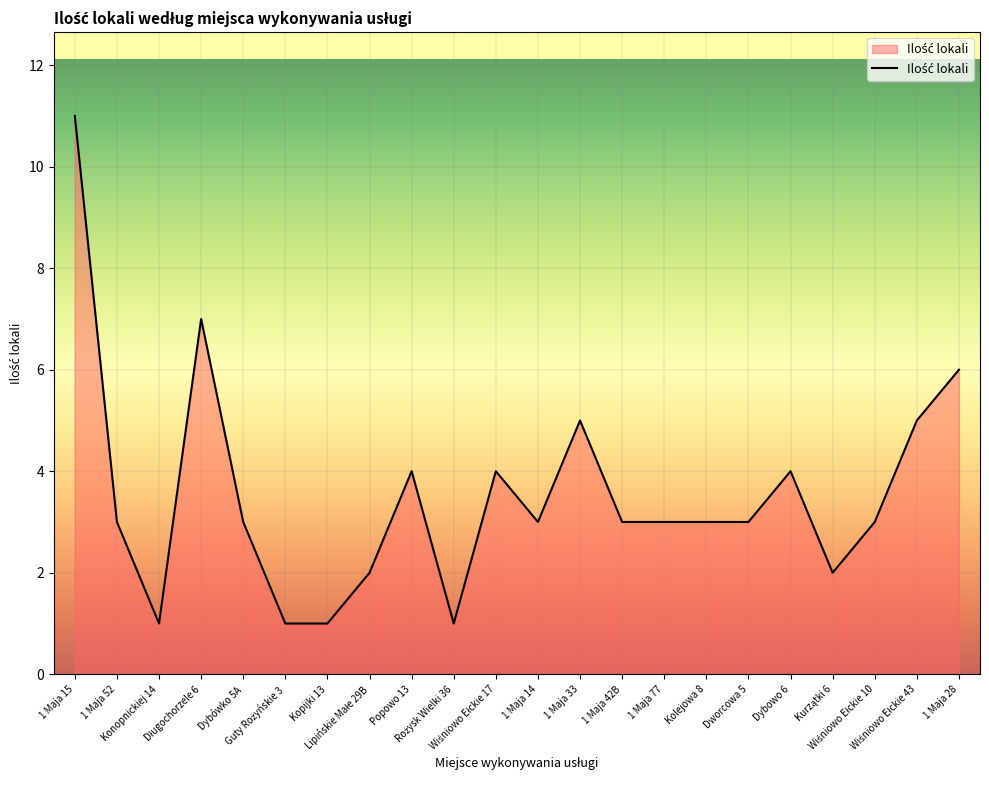

What is the greatest value displayed?

11